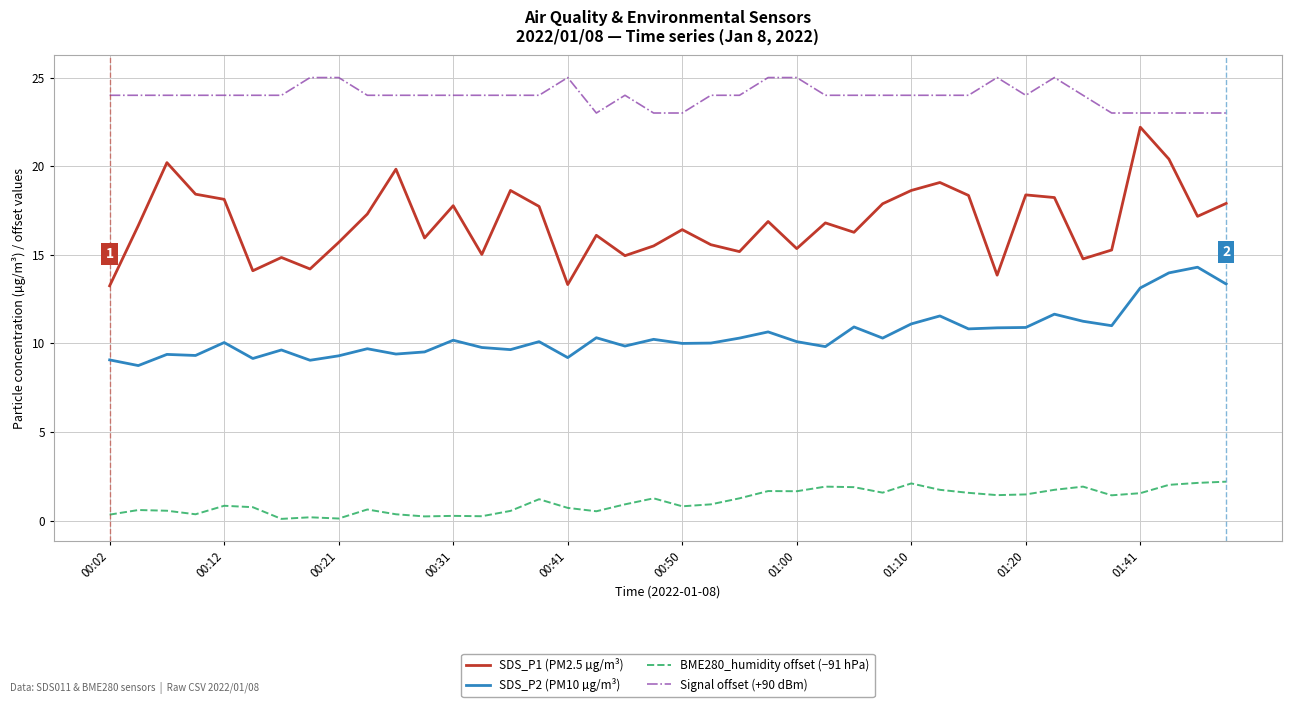

What is the greatest value displayed?

25.0